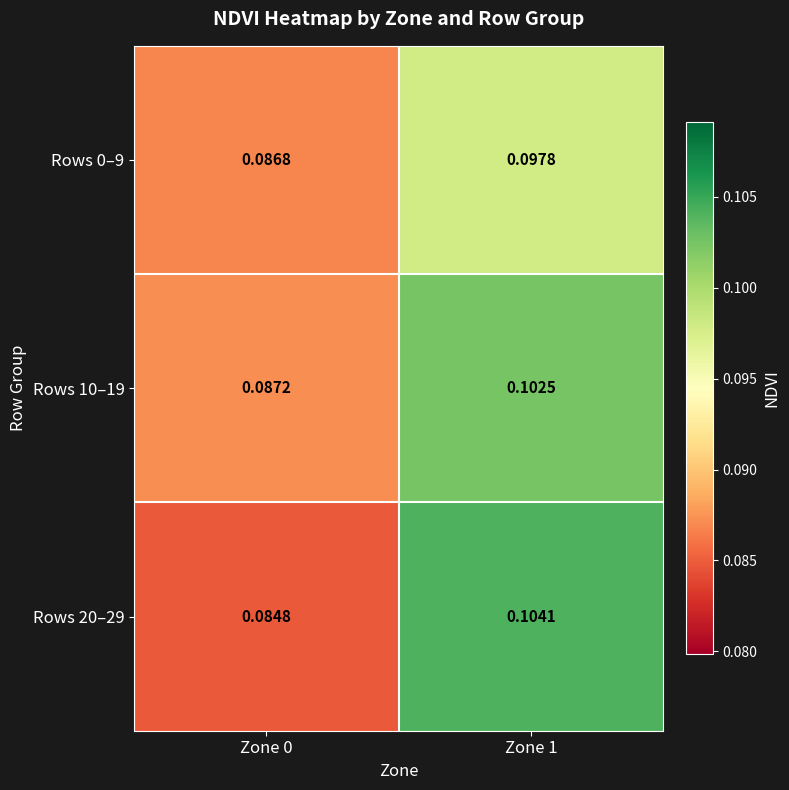

How many categories are shown in the chart?

2